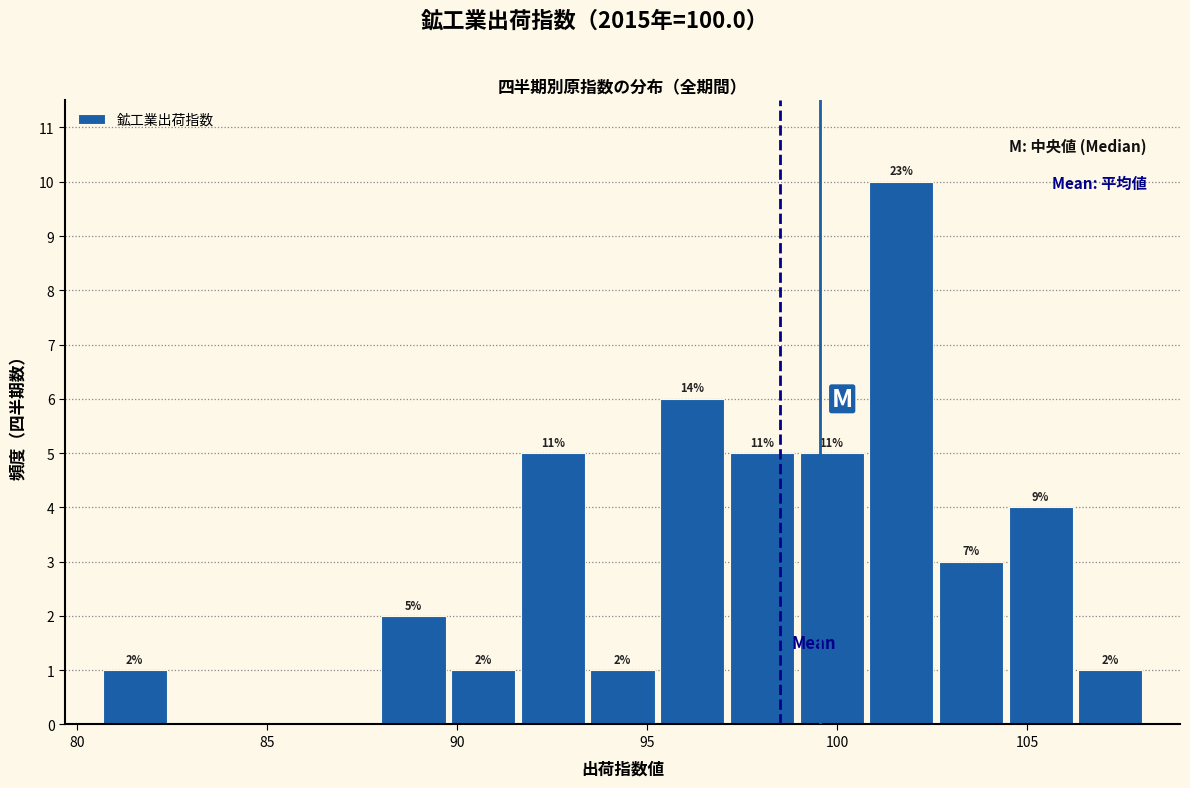

Around what value on the x-axis is the tallest bar? Give the approximate position of its centre, as read against the axis.

101.5